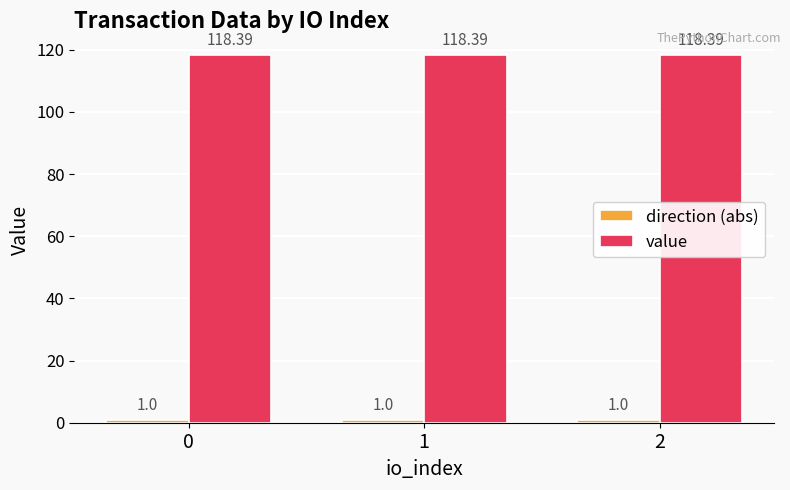

What is the average value of the value series?

118.4